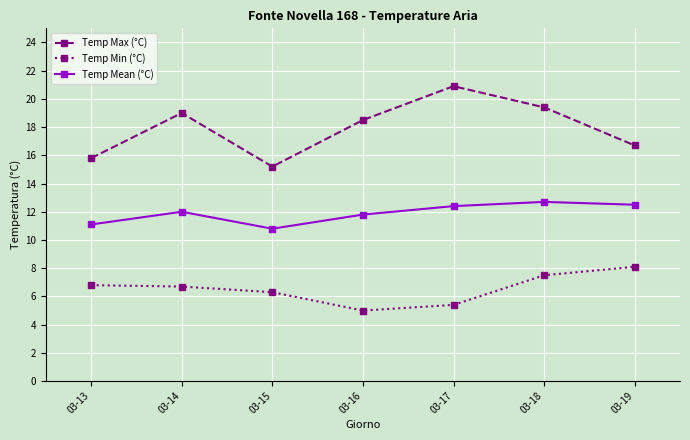

What is the sum of all Temp Mean (°C) values?

83.3